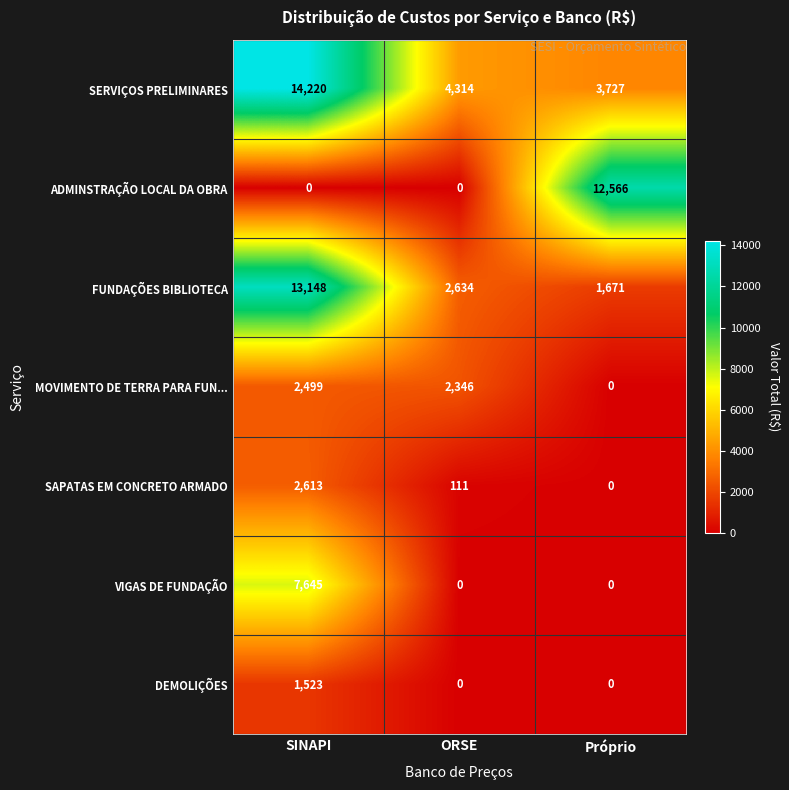

Where does the MOVIMENTO DE TERRA PARA FUN... series first go above 2346?

SINAPI